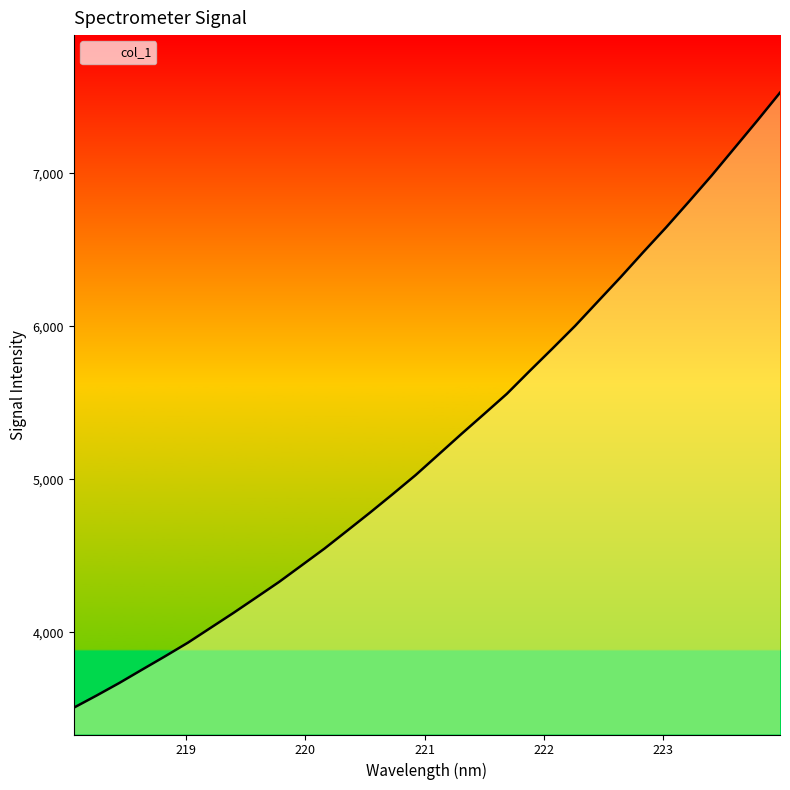

What is the smallest value displayed?

3505.9